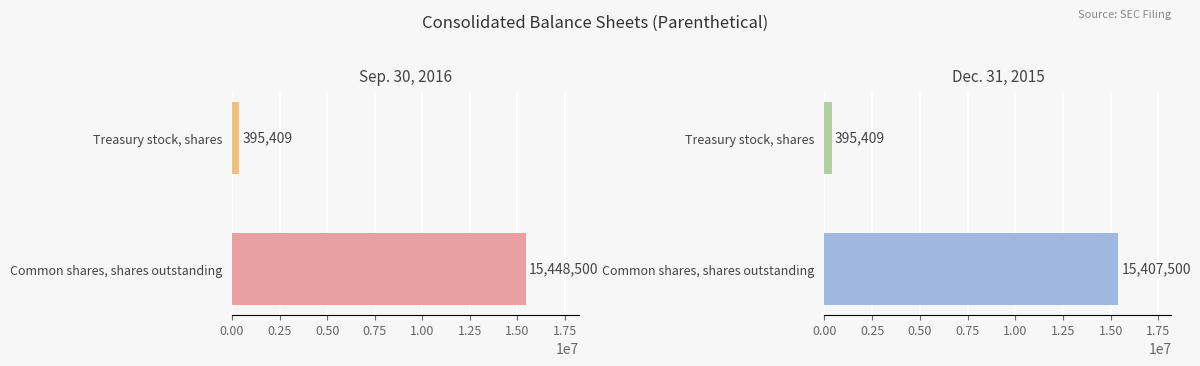

What is the sum of all Dec. 31, 2015 values?

15802909